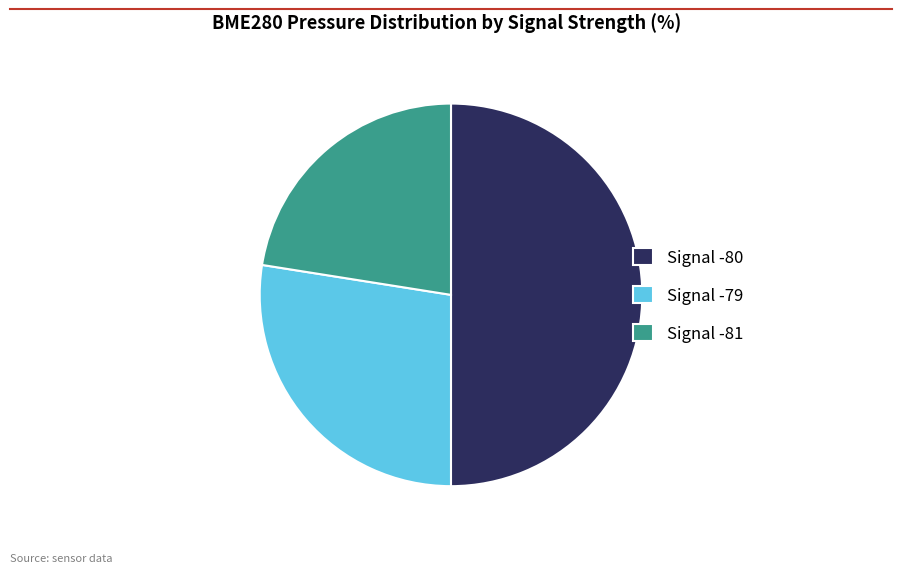

Which has a higher value, Signal -79 or Signal -81?

Signal -79